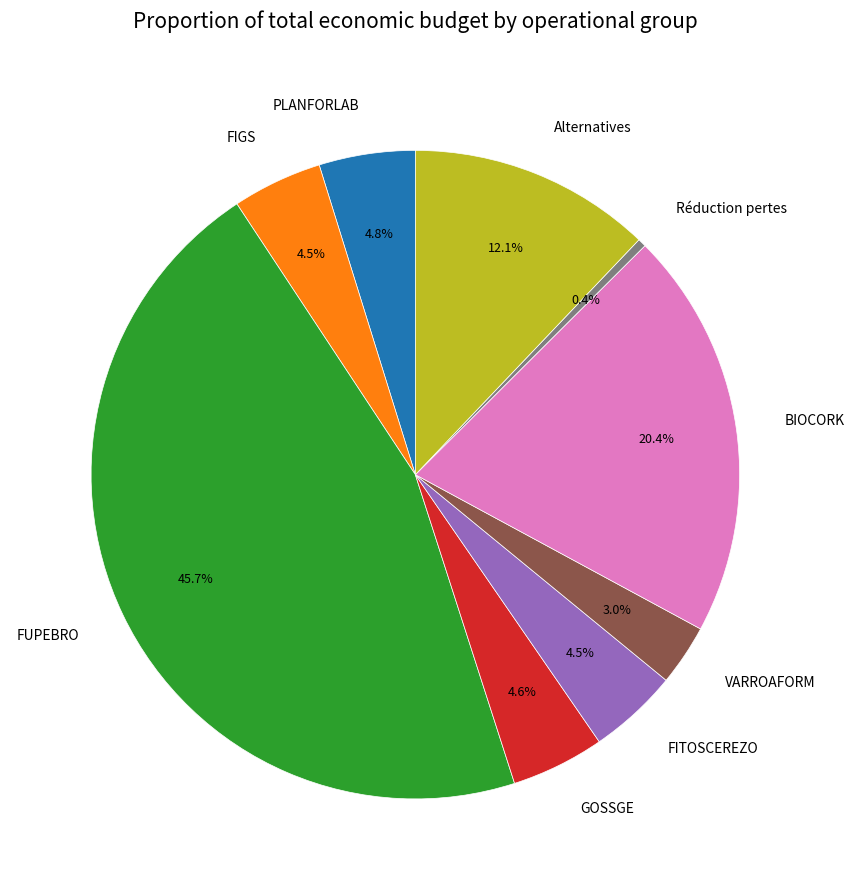

What is the ratio of the value at FUPEBRO to the value at BIOCORK?

2.2